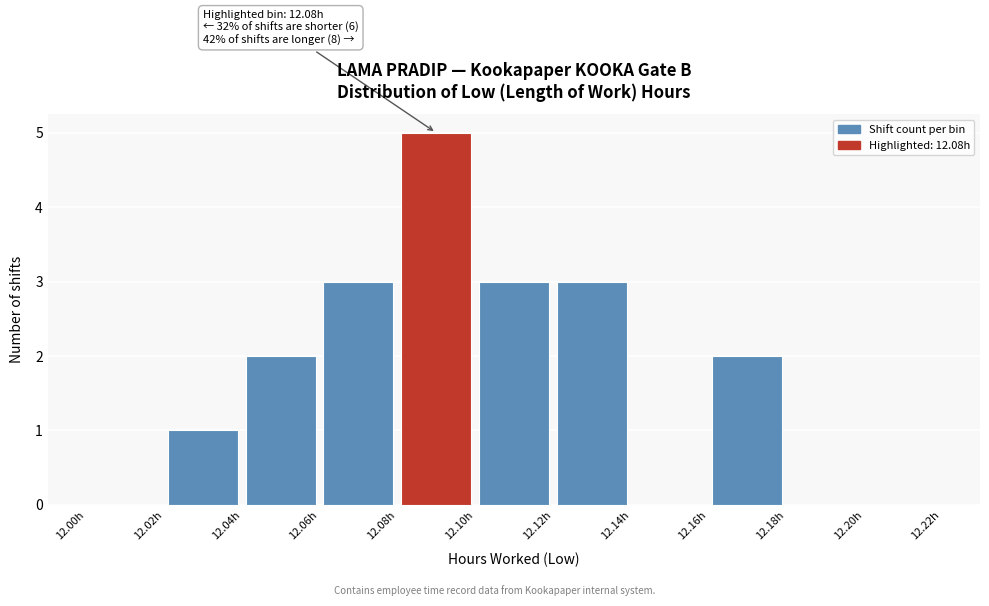

Which range on the x-axis has the tallest bar?

12.08 to 12.10